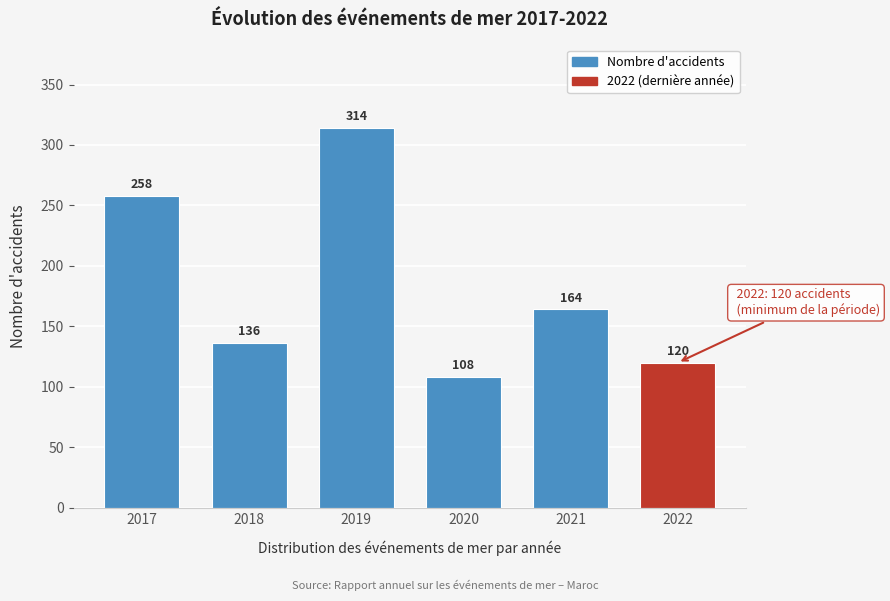

Reading right to left, what are all the values shown in this chart?

2022=120	2021=164	2020=108	2019=314	2018=136	2017=258